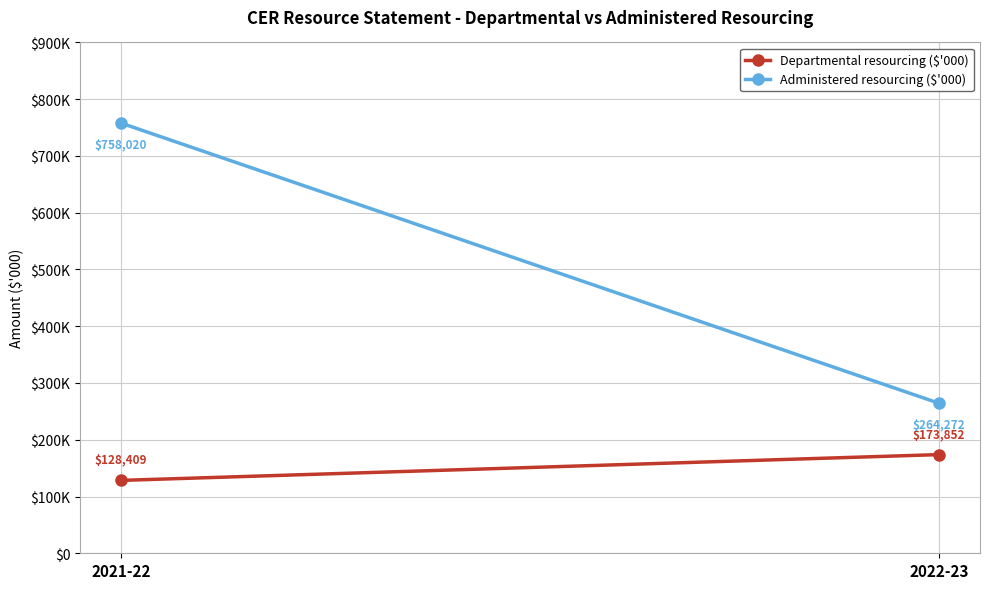

What is the maximum value for Departmental resourcing ($'000)?

173852